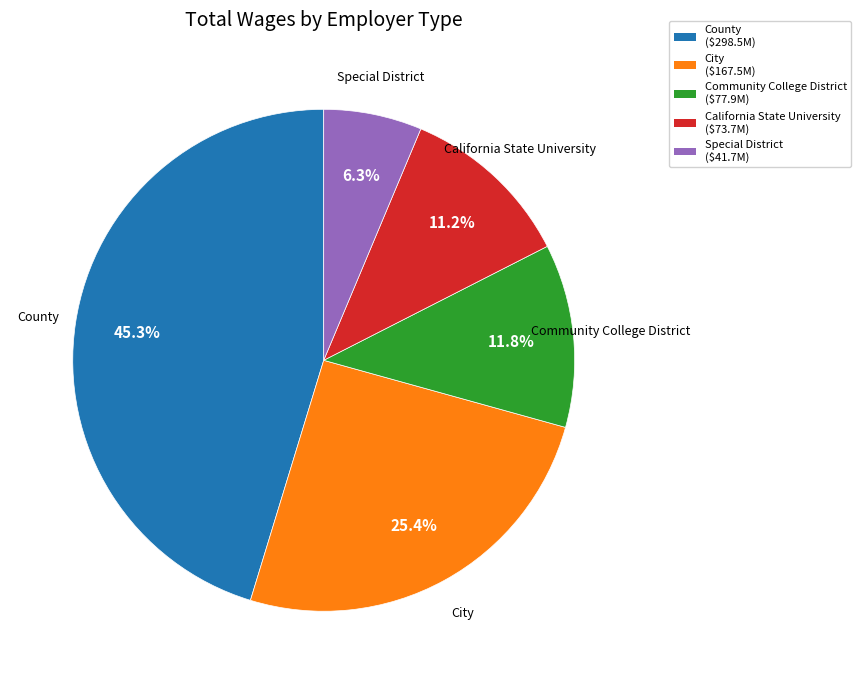

Does any single category account for the majority?

No